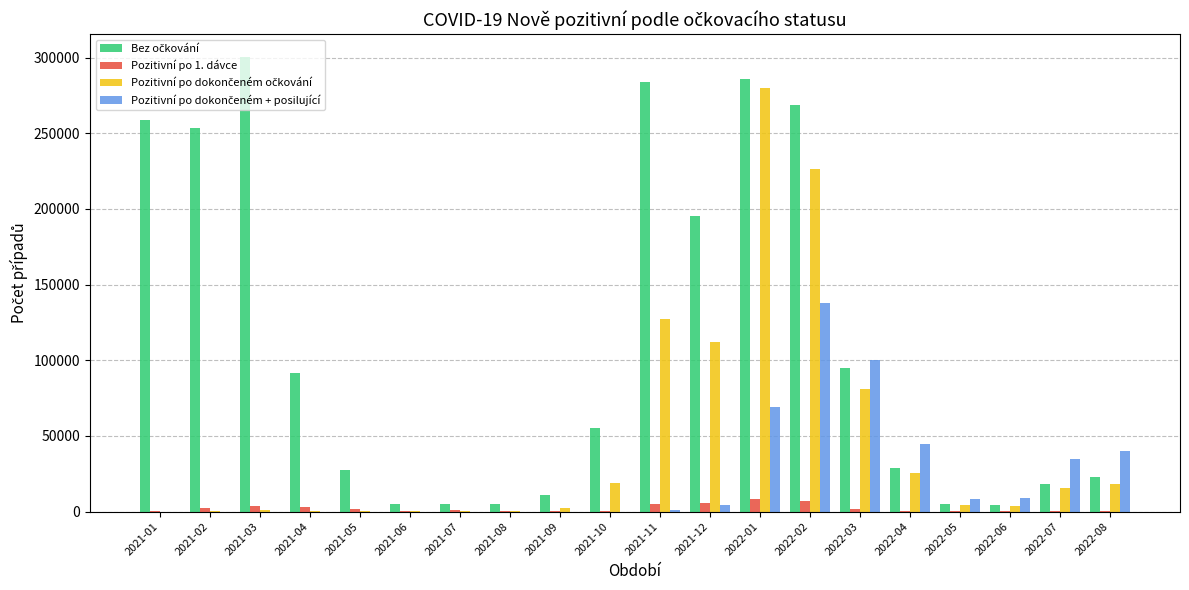

What is the maximum value shown in the chart?

300352